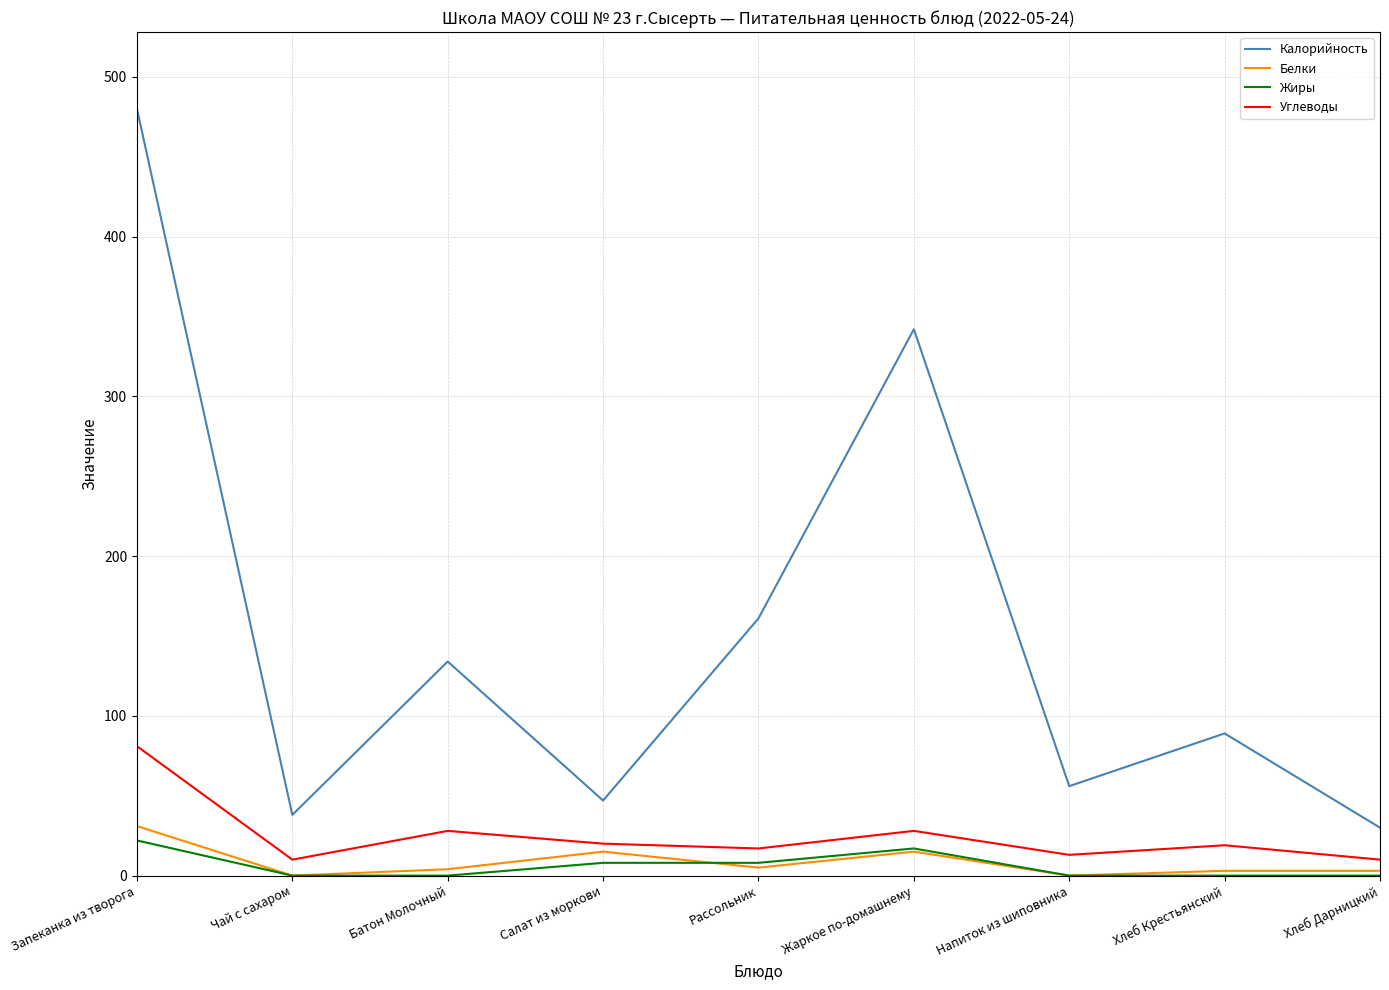

Read the Жиры value at Жаркое по-домашнему, to the nearest 5.

15